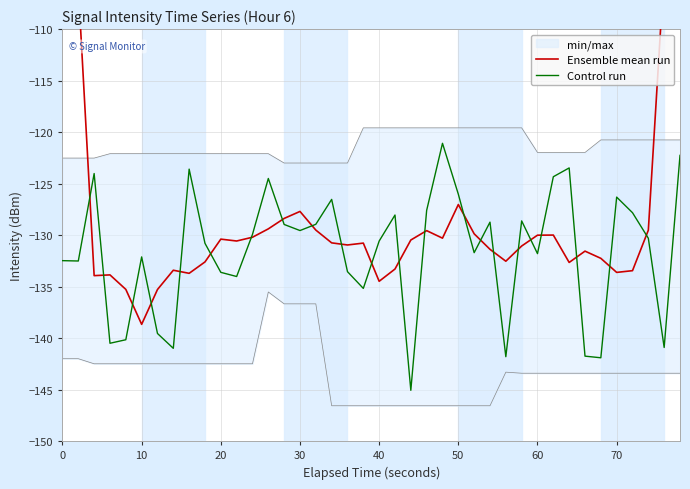

Rank the series by their maximum value, from lowest to highest.

Control run, Ensemble mean run